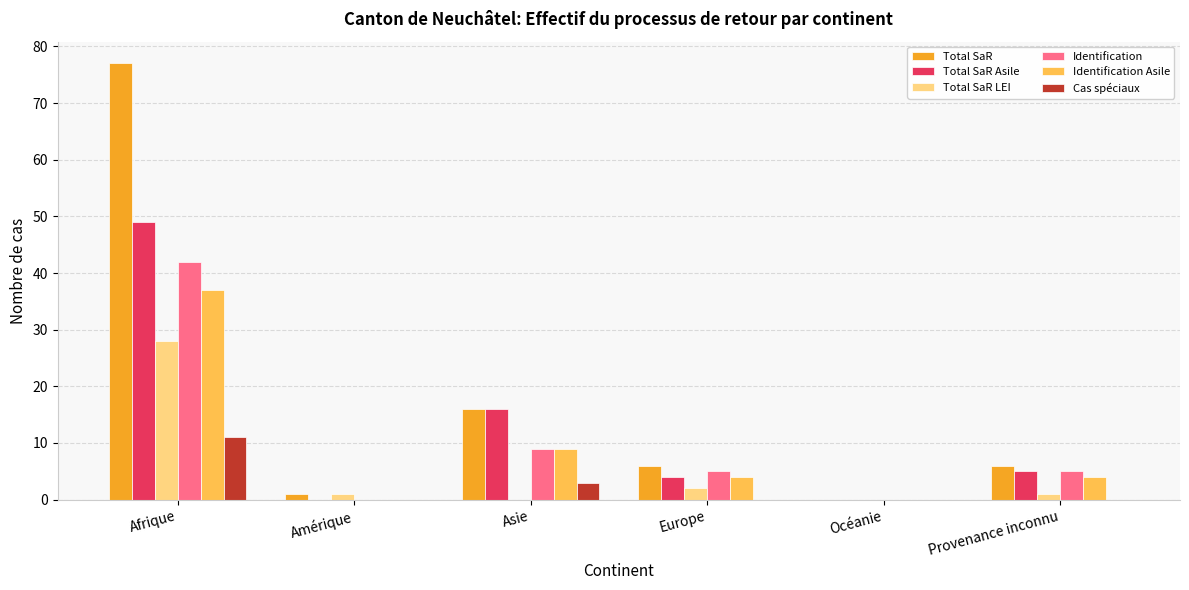

What are all the series names shown in the legend?

Total SaR, Total SaR Asile, Total SaR LEI, Identification, Identification Asile, Cas spéciaux